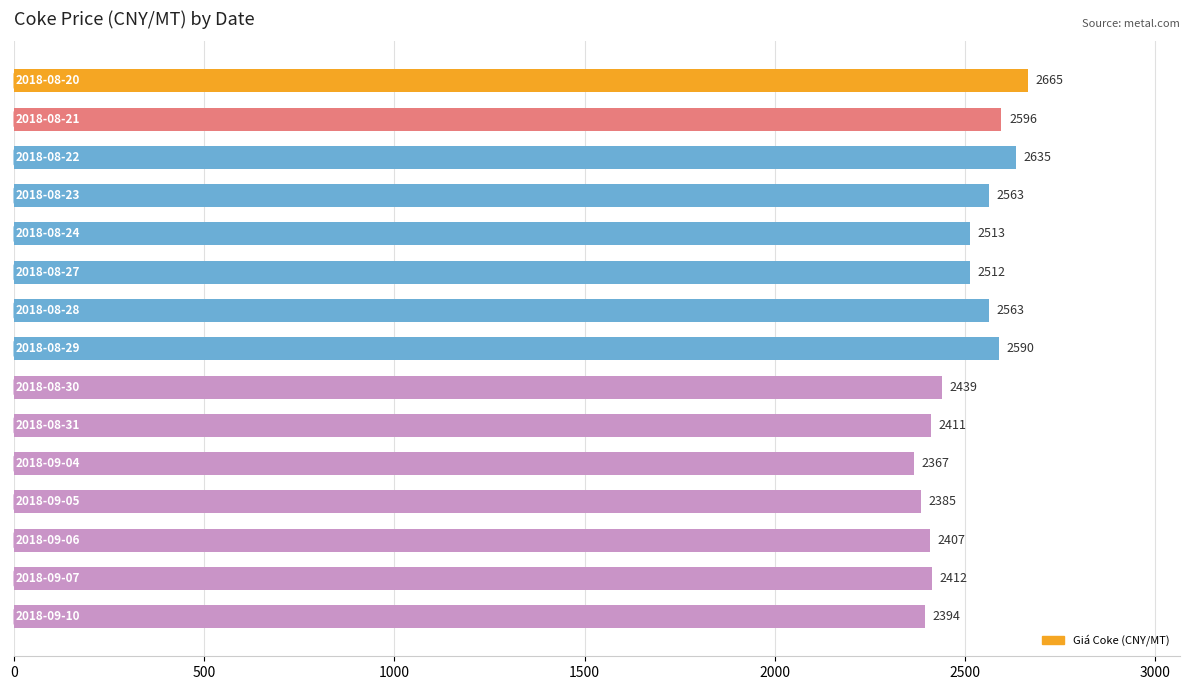

What is the average value?

2497.0